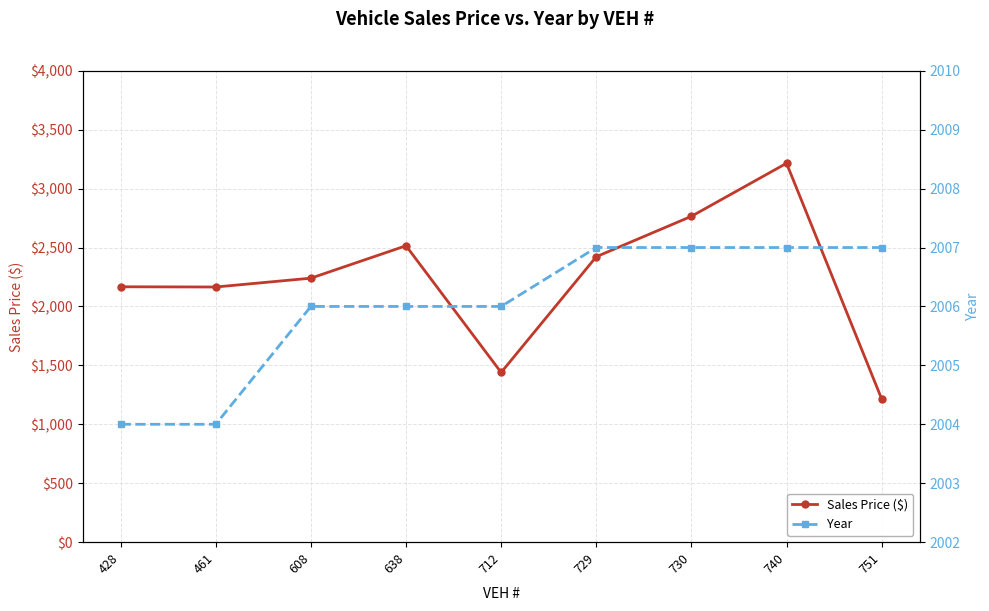

Which series has the largest total across all categories?

Sales Price ($)